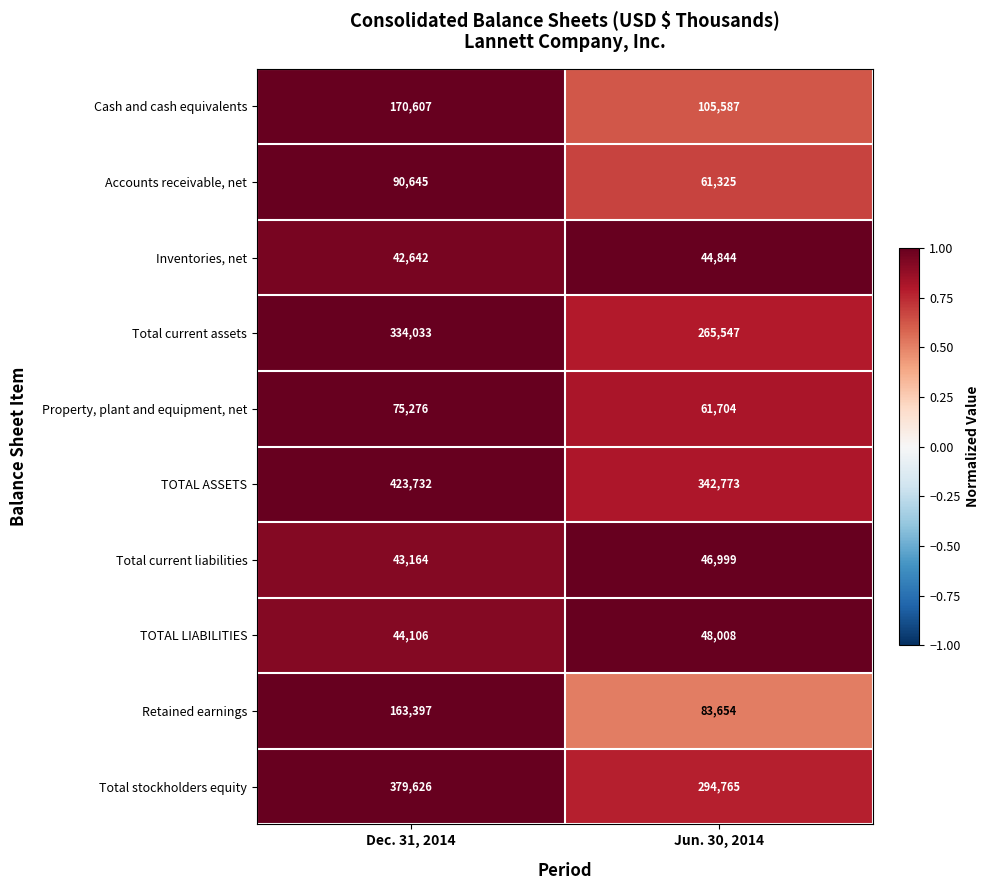

Which category has the highest value in the Accounts receivable, net series?

Dec. 31, 2014